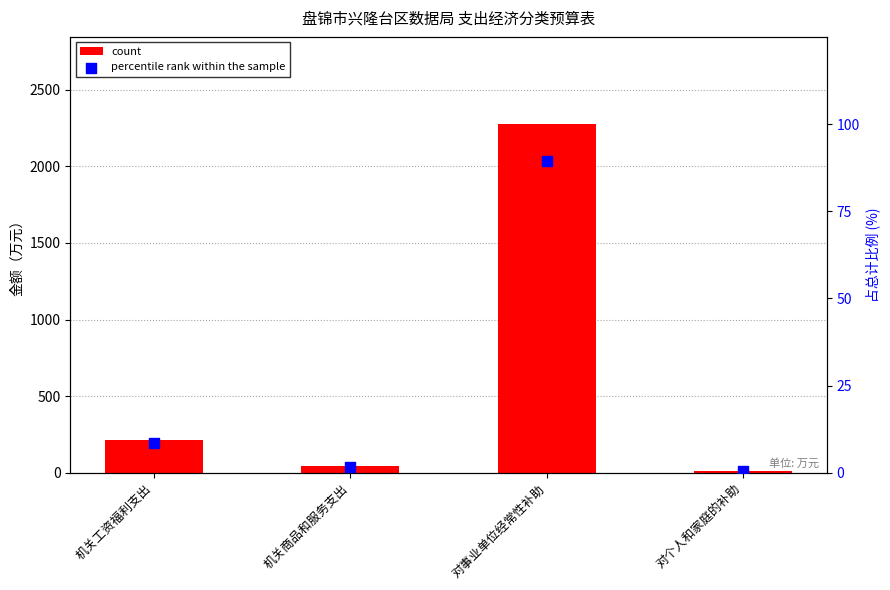

Which series reaches the minimum Y coordinate?

percentile rank within the sample